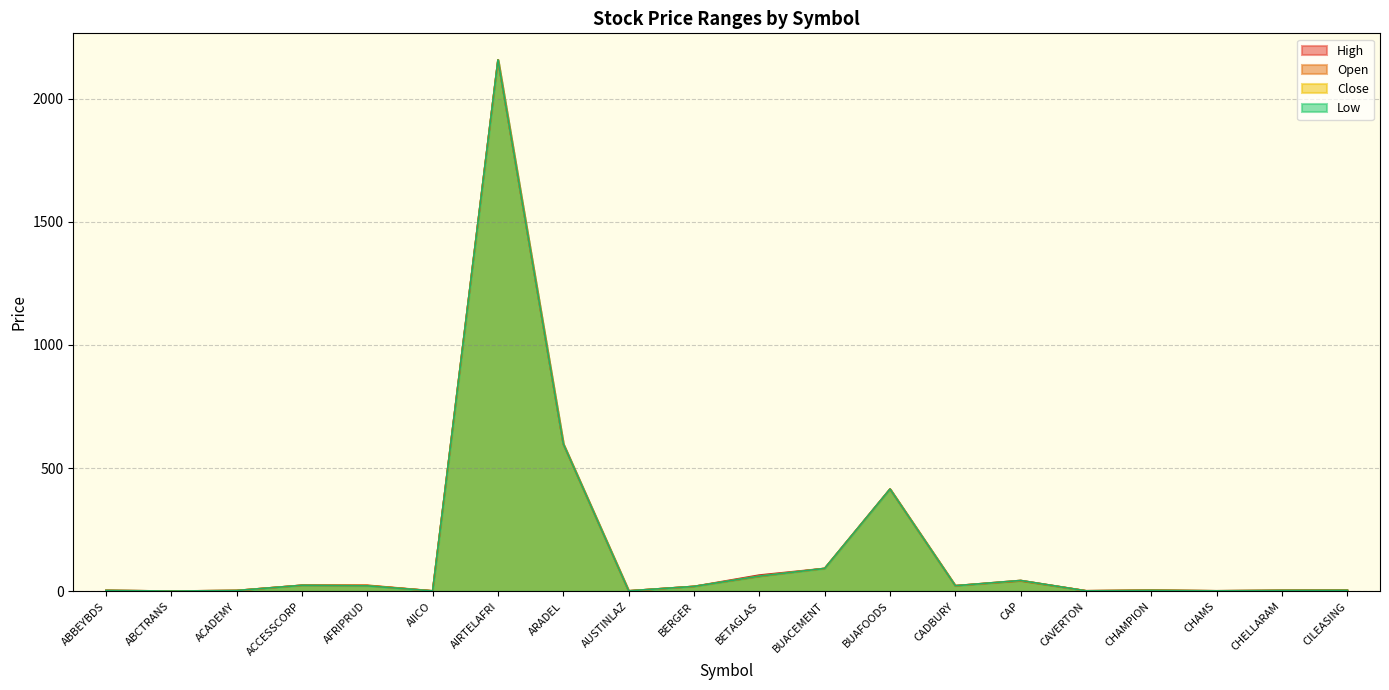

What is the label of the 6th point from the left?

AIICO